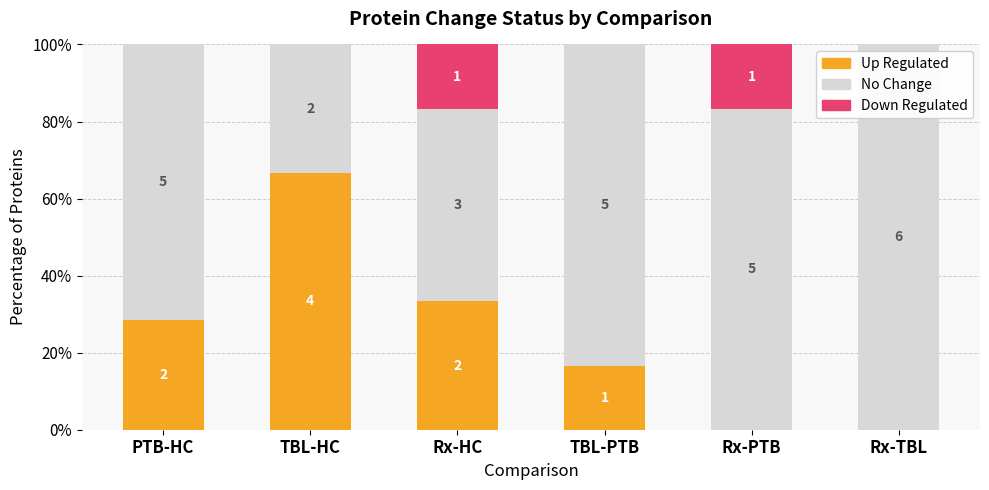

What is the average value of the Down Regulated series?

5.6